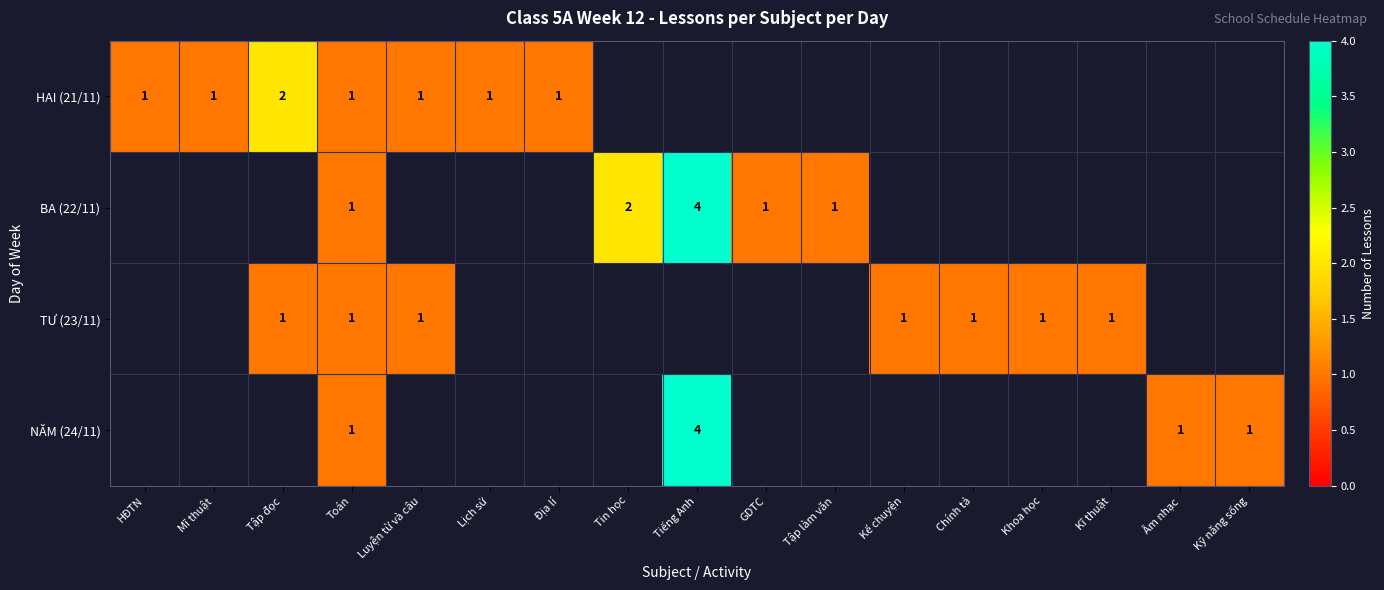

True or false: HAI (21/11) has a value of 0 at Toán.

False